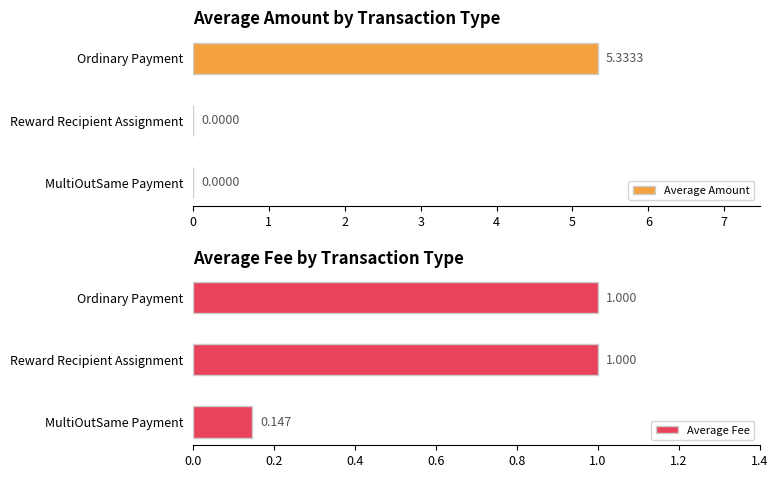

How many bars are there in each group?

2